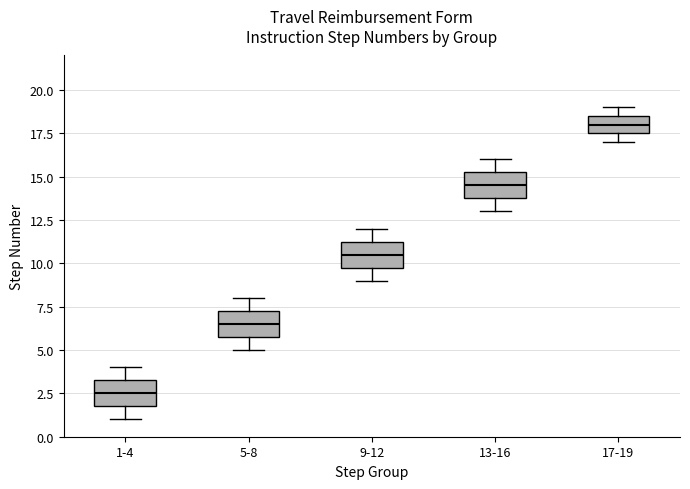

Where does the median line of the box for 5-8 sit on the y-axis? The values are not printed on the chart, so give them approximately, as read against the axis.

6.5